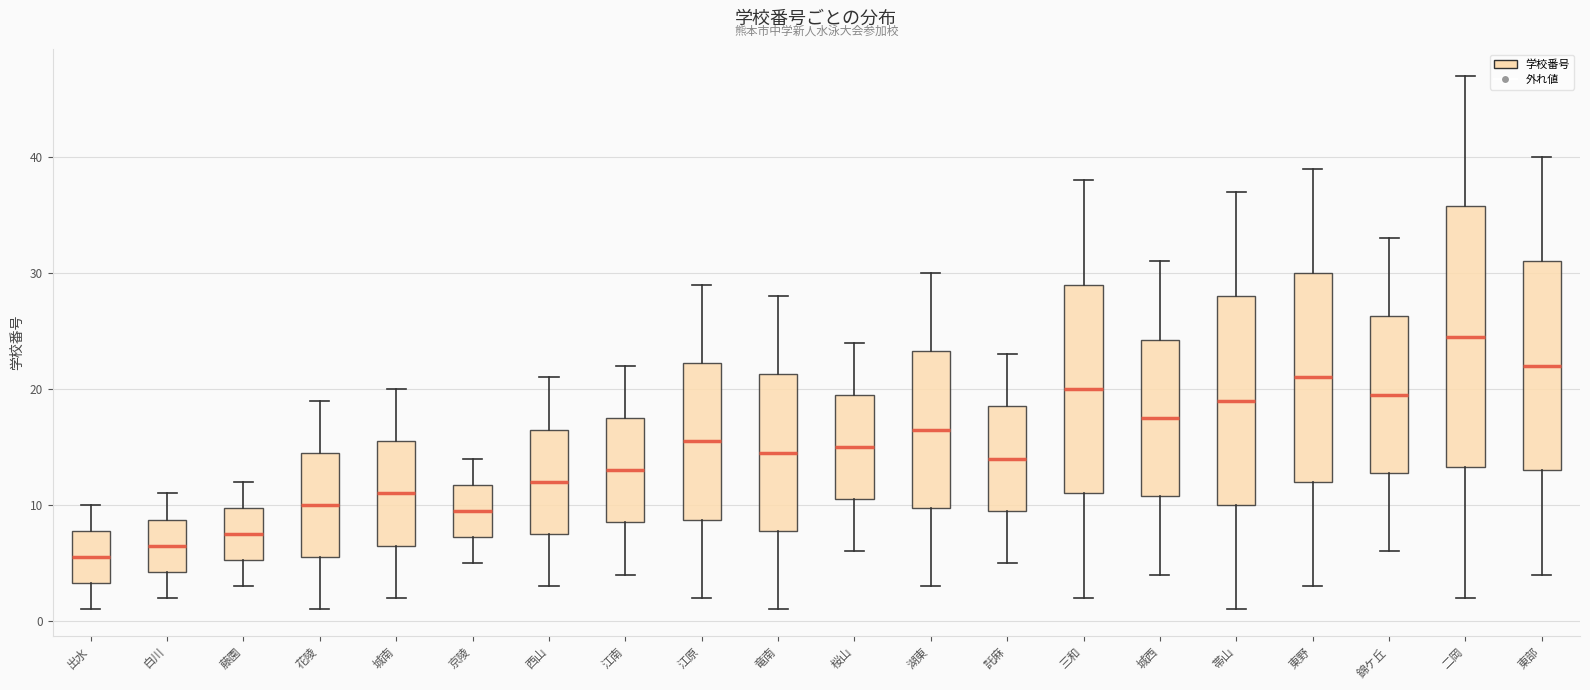

Which box's median line is the highest?

二岡